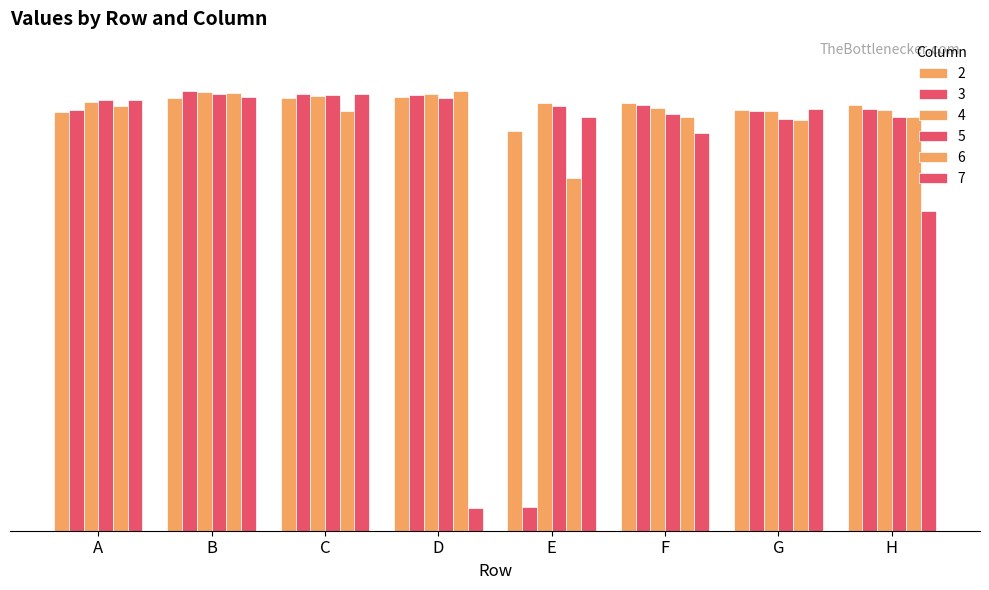

Reading left to right, what are all the values shown in this chart?

2: 0.7	0.7	0.7	0.7	0.7	0.7	0.7	0.7
3: 0.7	0.8	0.7	0.7	0.0	0.7	0.7	0.7
4: 0.7	0.7	0.7	0.7	0.7	0.7	0.7	0.7
5: 0.7	0.7	0.7	0.7	0.7	0.7	0.7	0.7
6: 0.7	0.7	0.7	0.8	0.6	0.7	0.7	0.7
7: 0.7	0.7	0.7	0.0	0.7	0.7	0.7	0.5